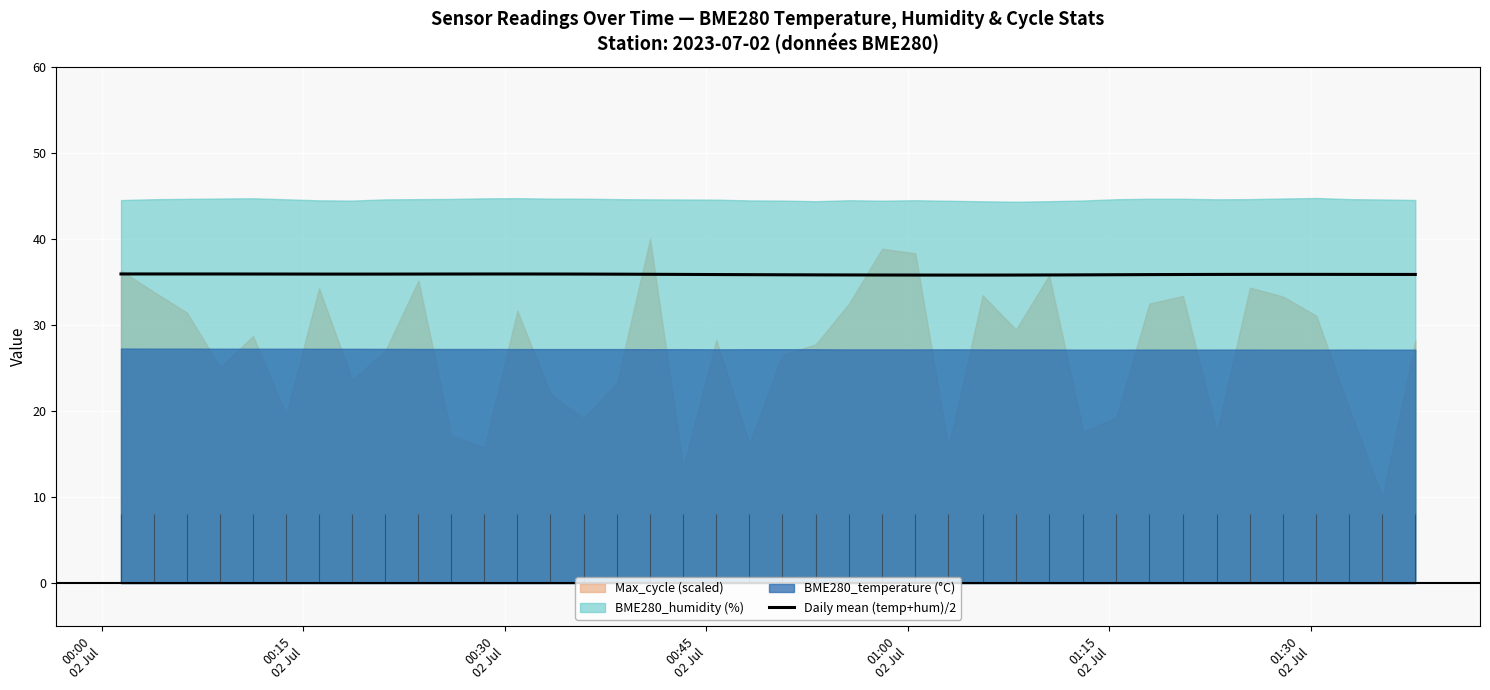

What is the maximum value for Daily mean (temp+hum)/2?

35.9